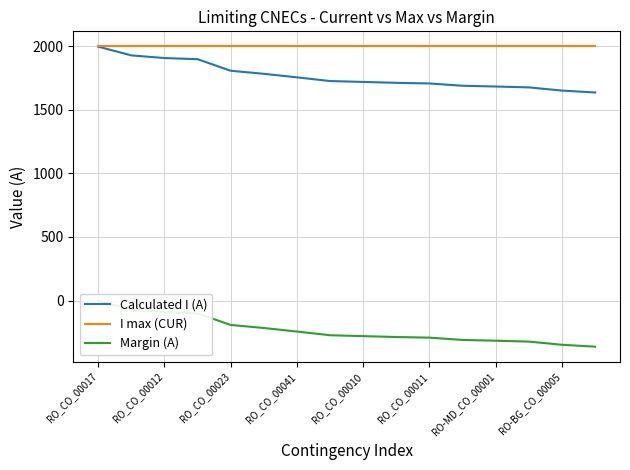

How many lines are shown in the chart?

3